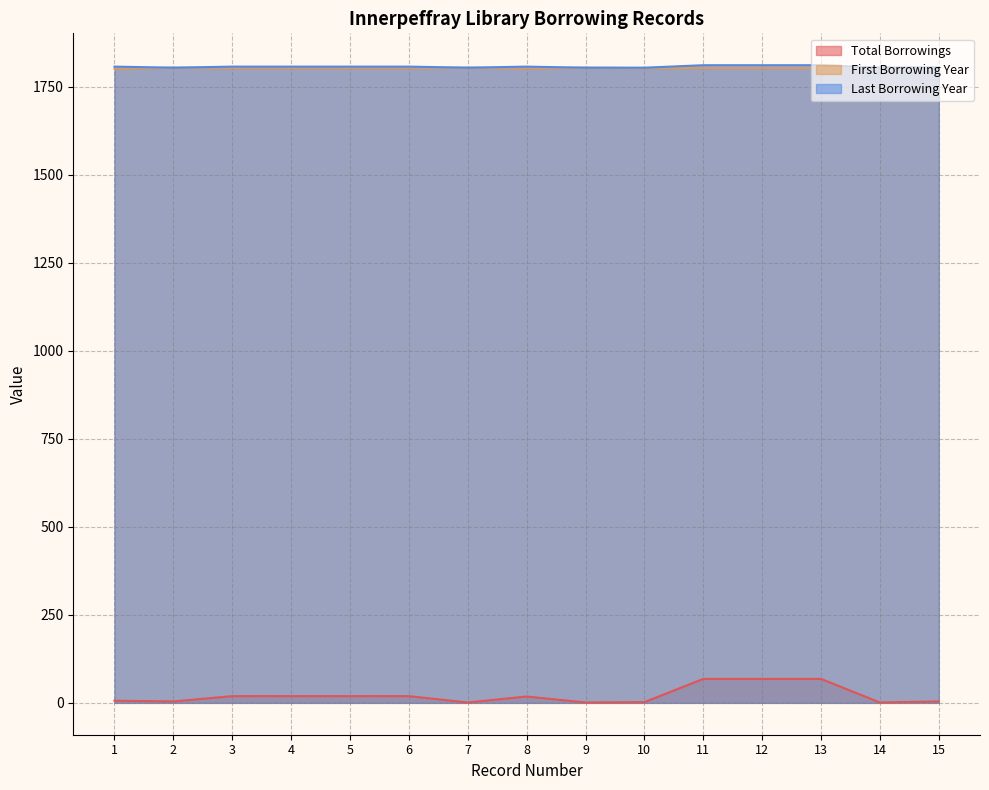

At how many categories does at least one series exceed 1743?

15